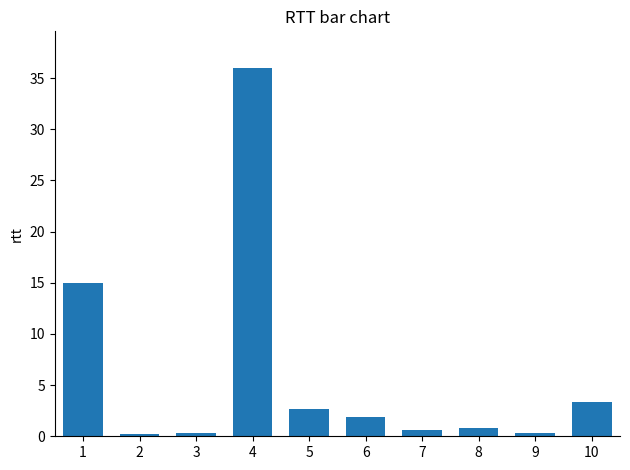

Count the number of values greater than 1.

5